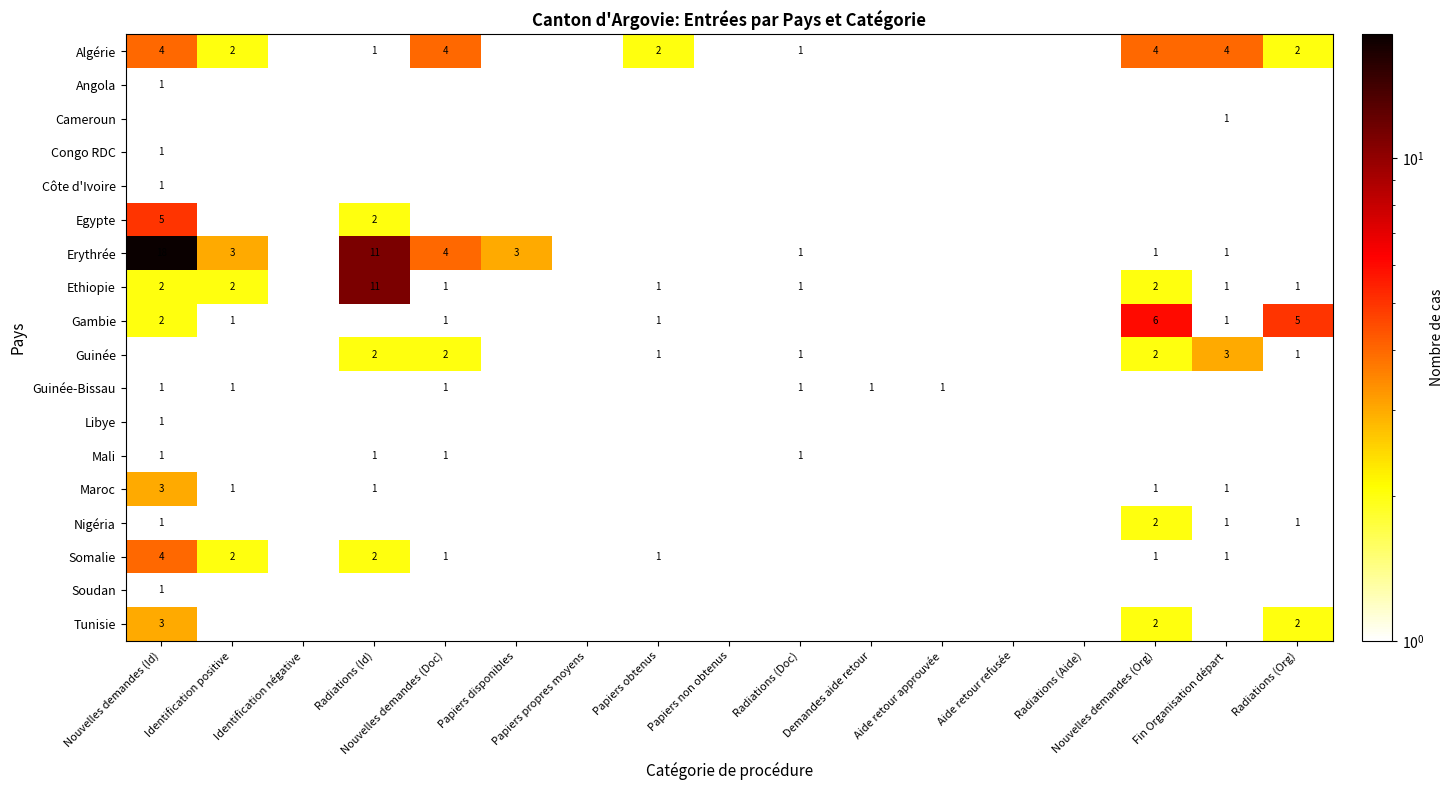

The Erythrée series shows 3 at Identification positive. True or false?

True